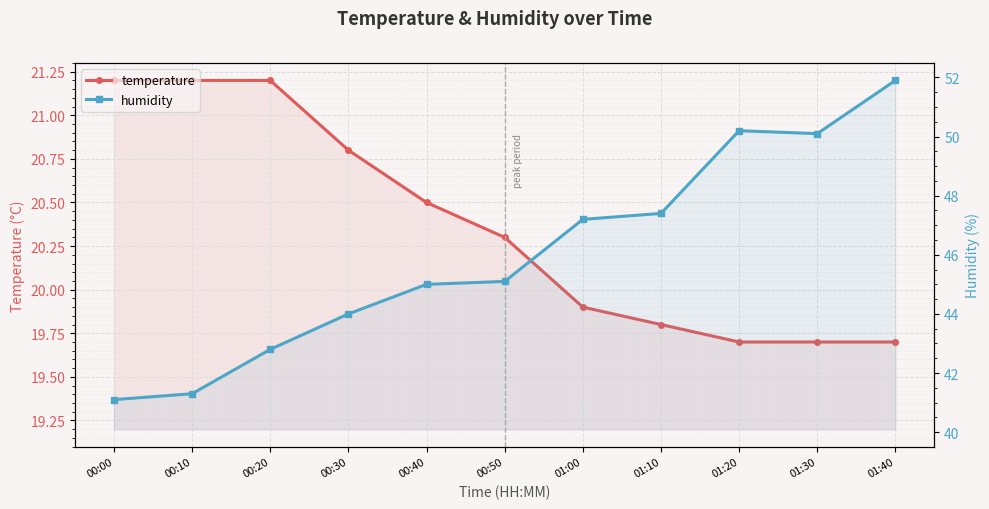

Read the temperature value at 00:00.

21.2